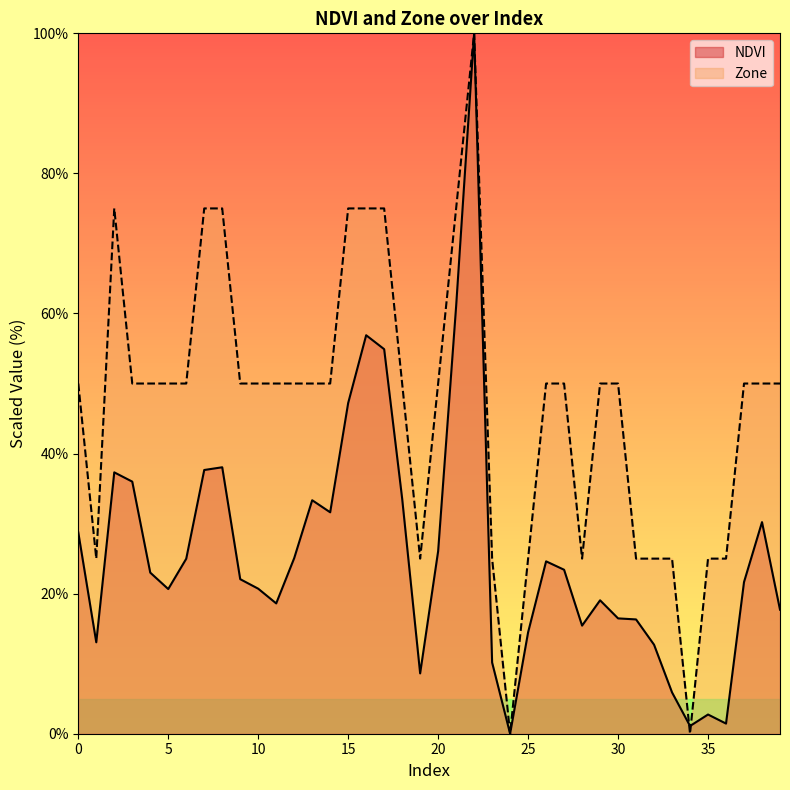

Which has a higher value, 16 or 2?

16